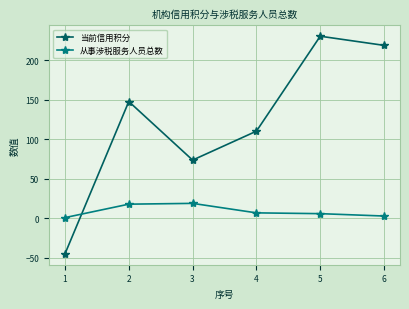

What is the sum of all 从事涉税服务人员总数 values?

54.0